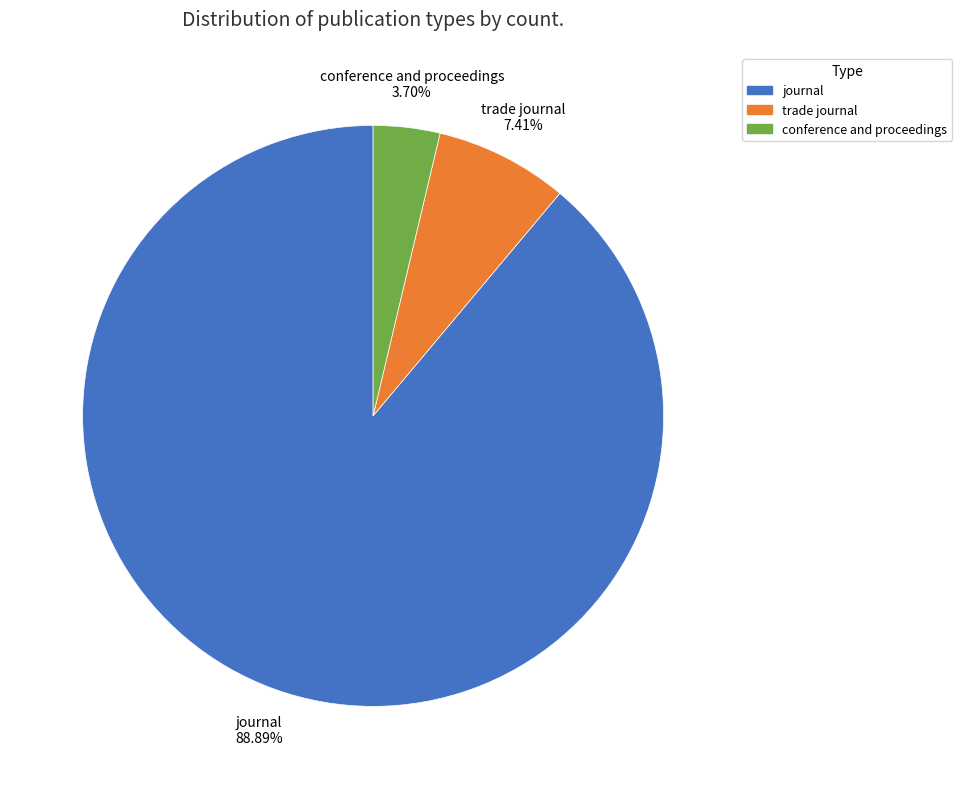

What is the majority slice?

journal